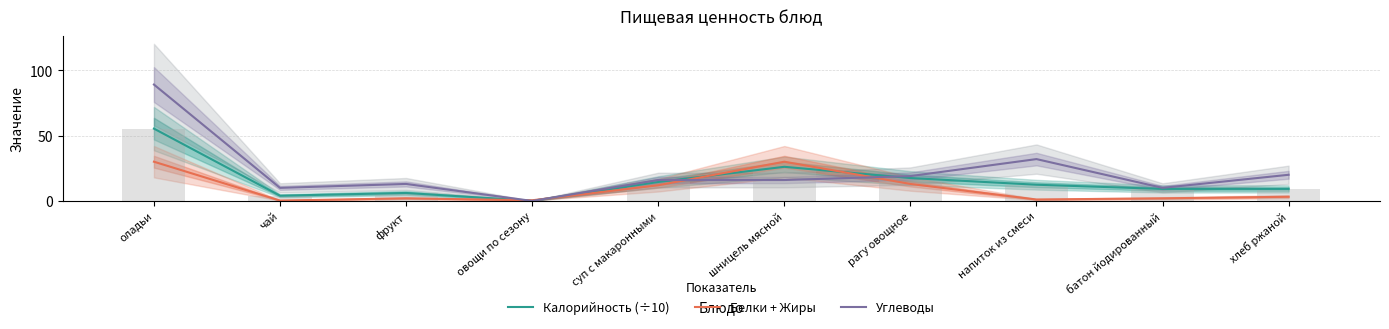

What is the value of the Белки + Жиры bar at the 6th from the left?

30.0